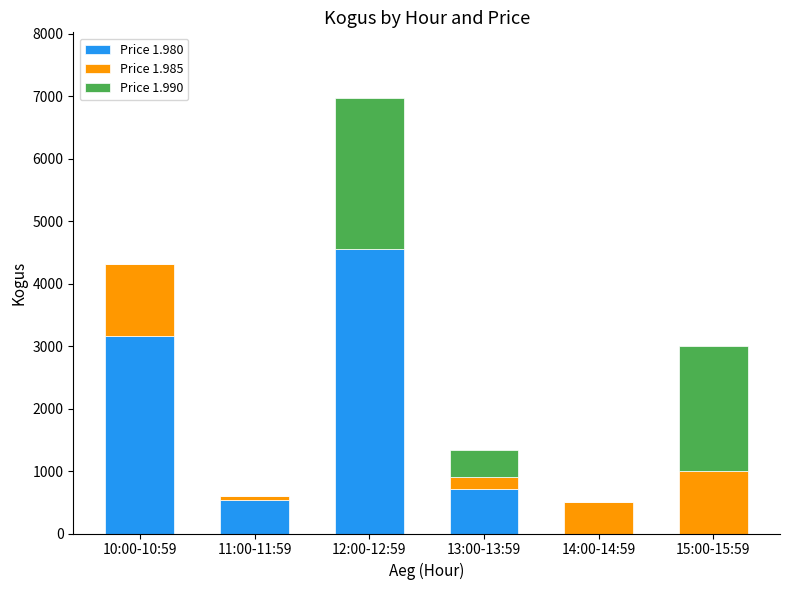

At which category is the sum across all series the highest?

12:00-12:59